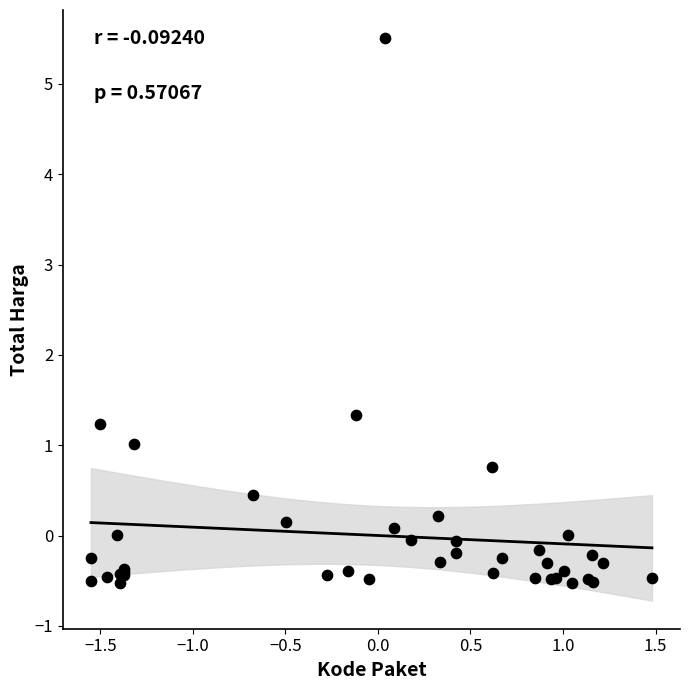

What Y value in the scatter plot is closest to 2?

1.3